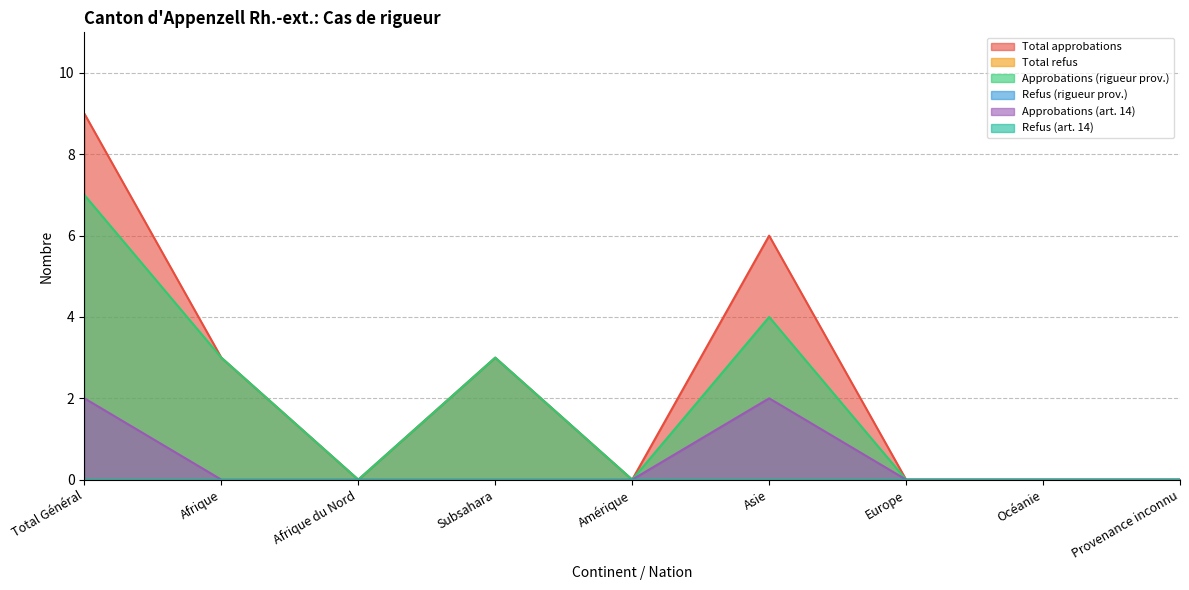

How many lines are shown in the chart?

6